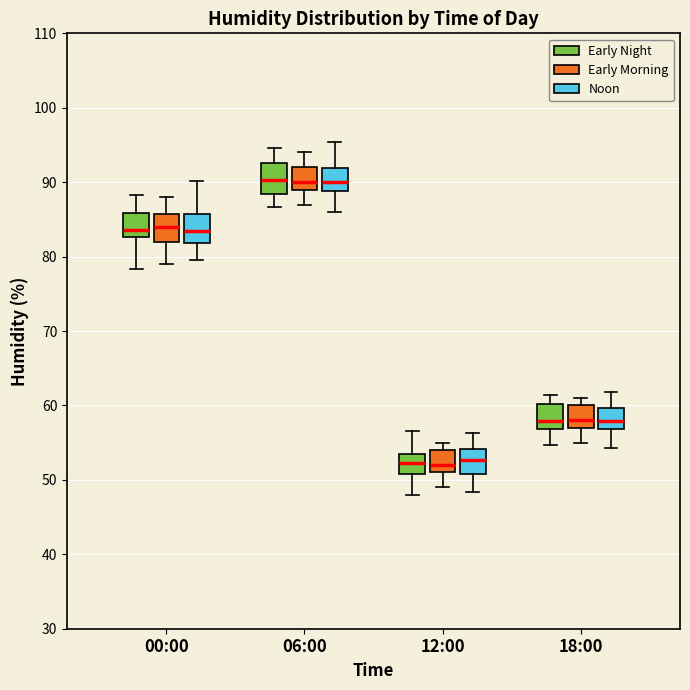

Reading left to right, transcribe this box plot: for each box, give where its median line is, the range the box spans, and where its two whiskers end, as read against the y-axis. The values are not printed on the chart, so give them approximately, as read against the axis.

00:00 (Early Night): median 84, box 83 to 86, whiskers 78 to 88
00:00 (Early Morning): median 84, box 82 to 86, whiskers 79 to 88
00:00 (Noon): median 83, box 82 to 86, whiskers 80 to 90
06:00 (Early Night): median 90, box 88 to 93, whiskers 87 to 95
06:00 (Early Morning): median 90, box 89 to 92, whiskers 87 to 94
06:00 (Noon): median 90, box 89 to 92, whiskers 86 to 95
12:00 (Early Night): median 52, box 51 to 54, whiskers 48 to 57
12:00 (Early Morning): median 52, box 51 to 54, whiskers 49 to 55
12:00 (Noon): median 53, box 51 to 54, whiskers 48 to 56
18:00 (Early Night): median 58, box 57 to 60, whiskers 55 to 61
18:00 (Early Morning): median 58, box 57 to 60, whiskers 55 to 61
18:00 (Noon): median 58, box 57 to 60, whiskers 54 to 62